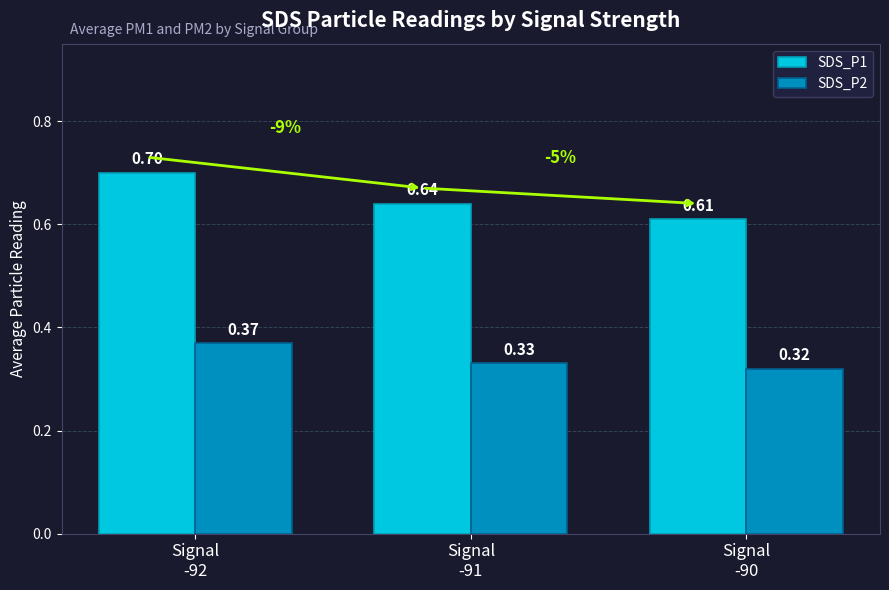

Is the value of SDS_P1 at Signal
-92 greater than the value of SDS_P2 at Signal
-90?

Yes